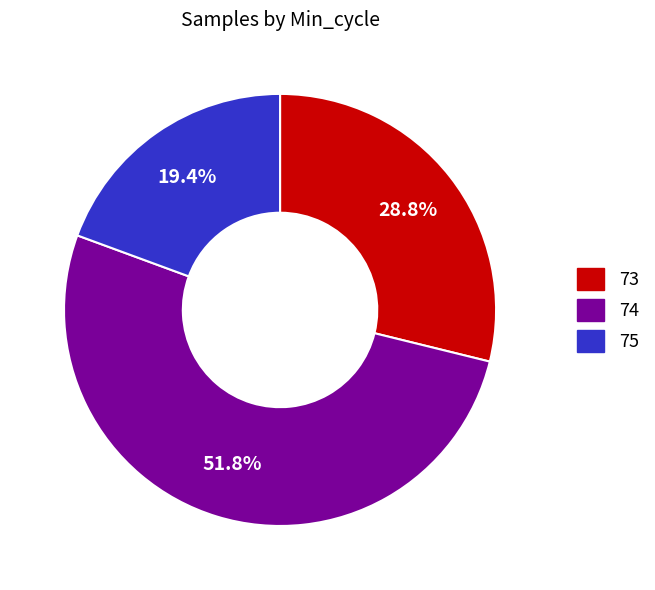

Is there a majority slice in this chart?

Yes